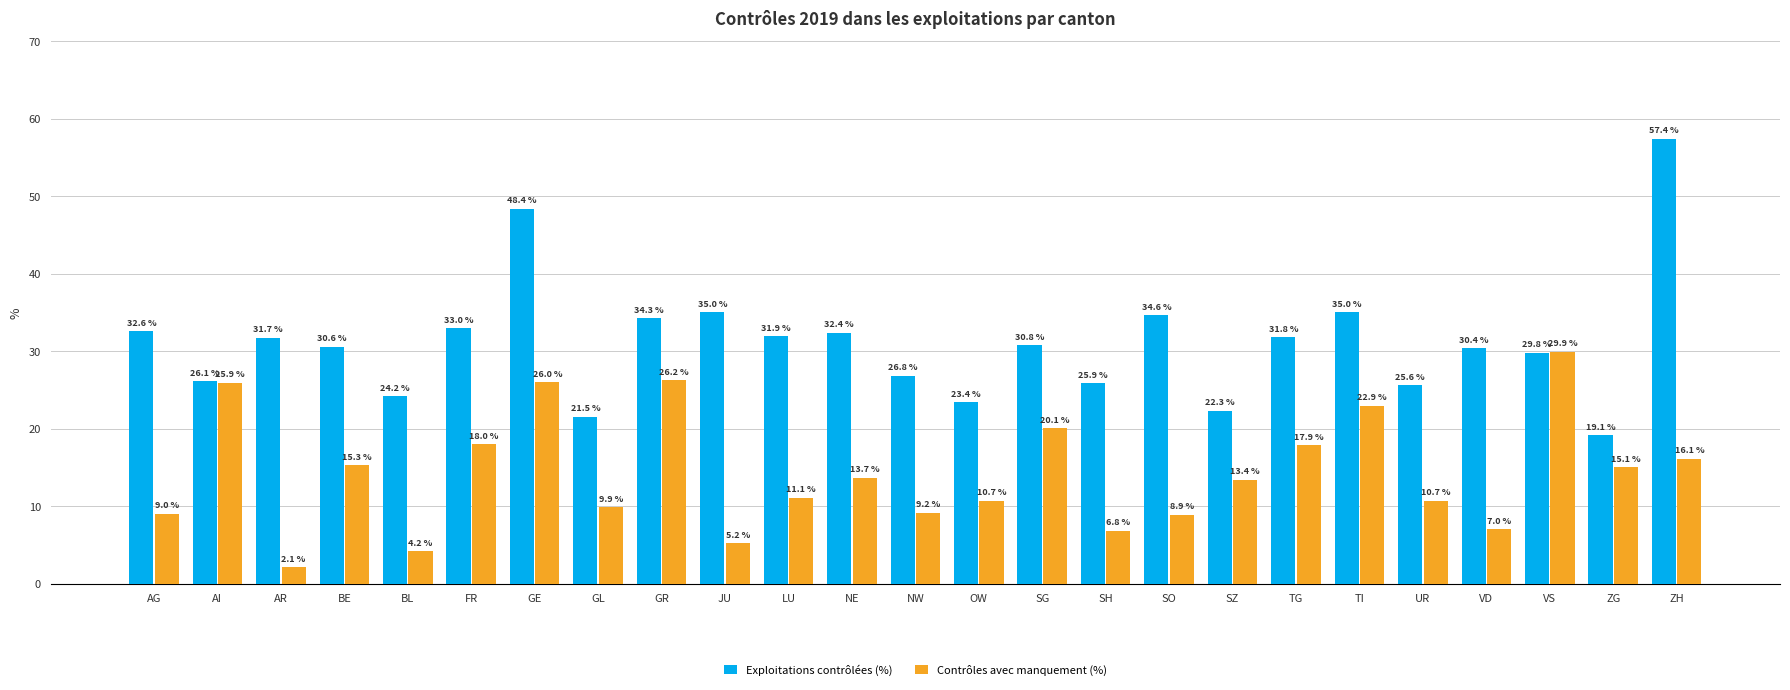

What is the smallest value displayed?

2.1